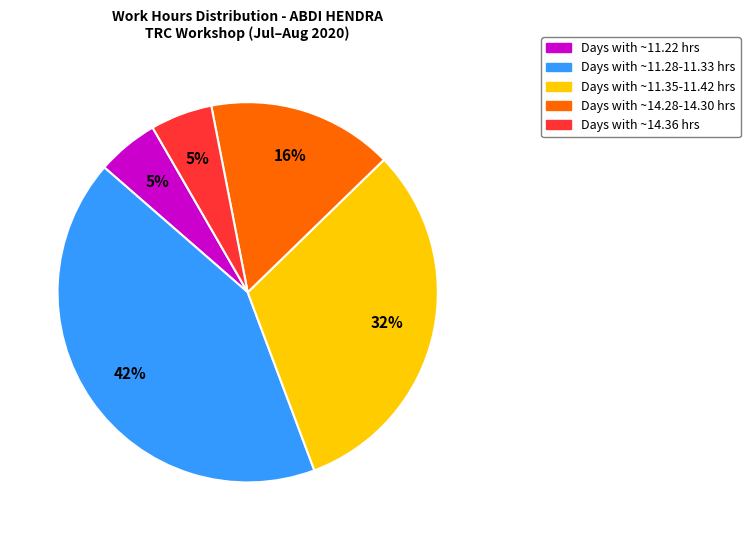

Combined, do Days with ~11.28-11.33 hrs and Days with ~11.35-11.42 hrs account for over 50%?

Yes